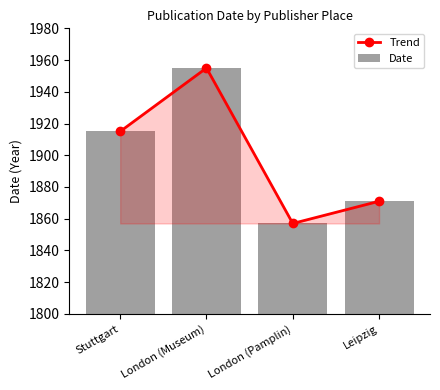

What is the value of the Date bar at the 3rd from the left?

1857